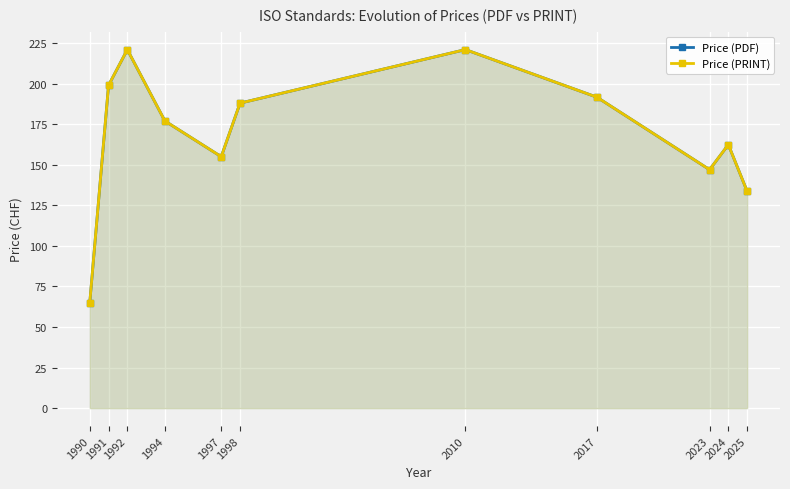

Where is the first local minimum for Price (PDF)?

1997